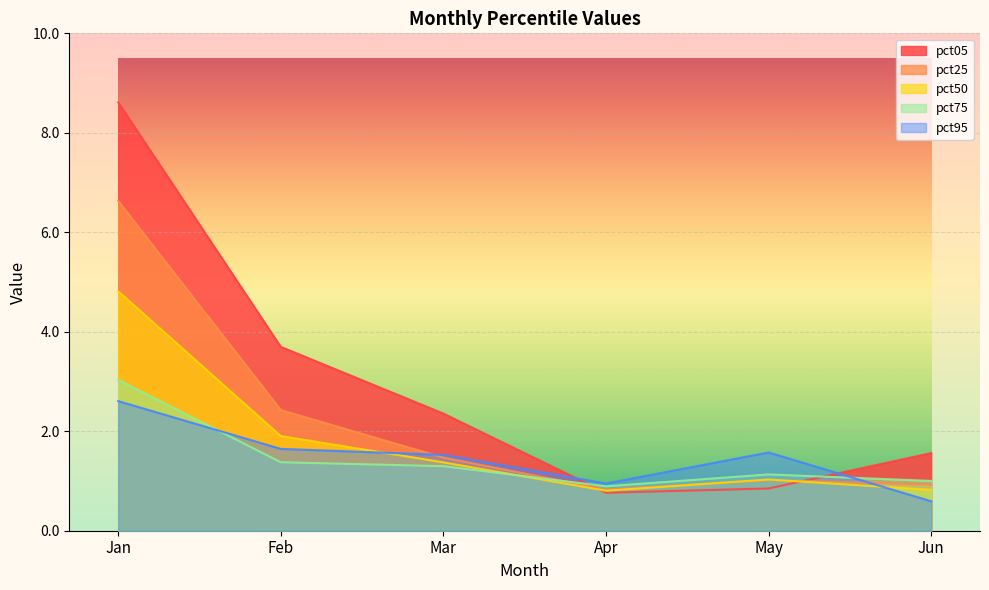

What is the total value across all series at Apr?

4.2